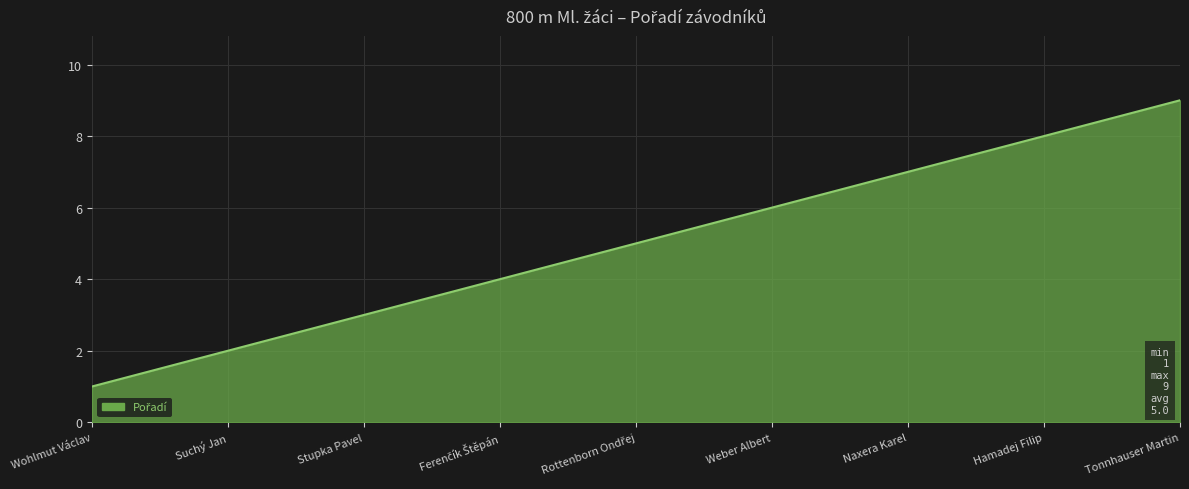

The chart shows a value of 10 at Naxera Karel. True or false?

False